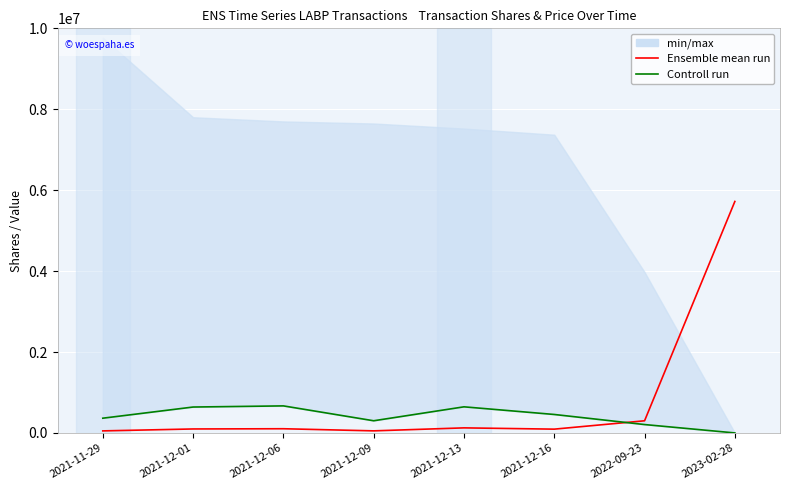

What is the difference between the maximum and minimum values in the Ensemble mean run series?

5670438